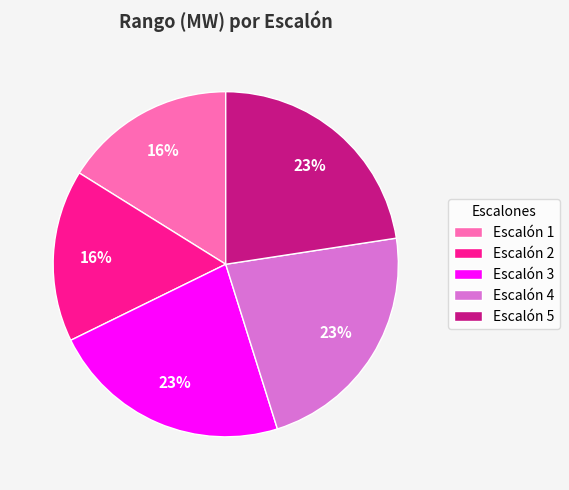

Does Escalón 1 represent more than half of the total?

No